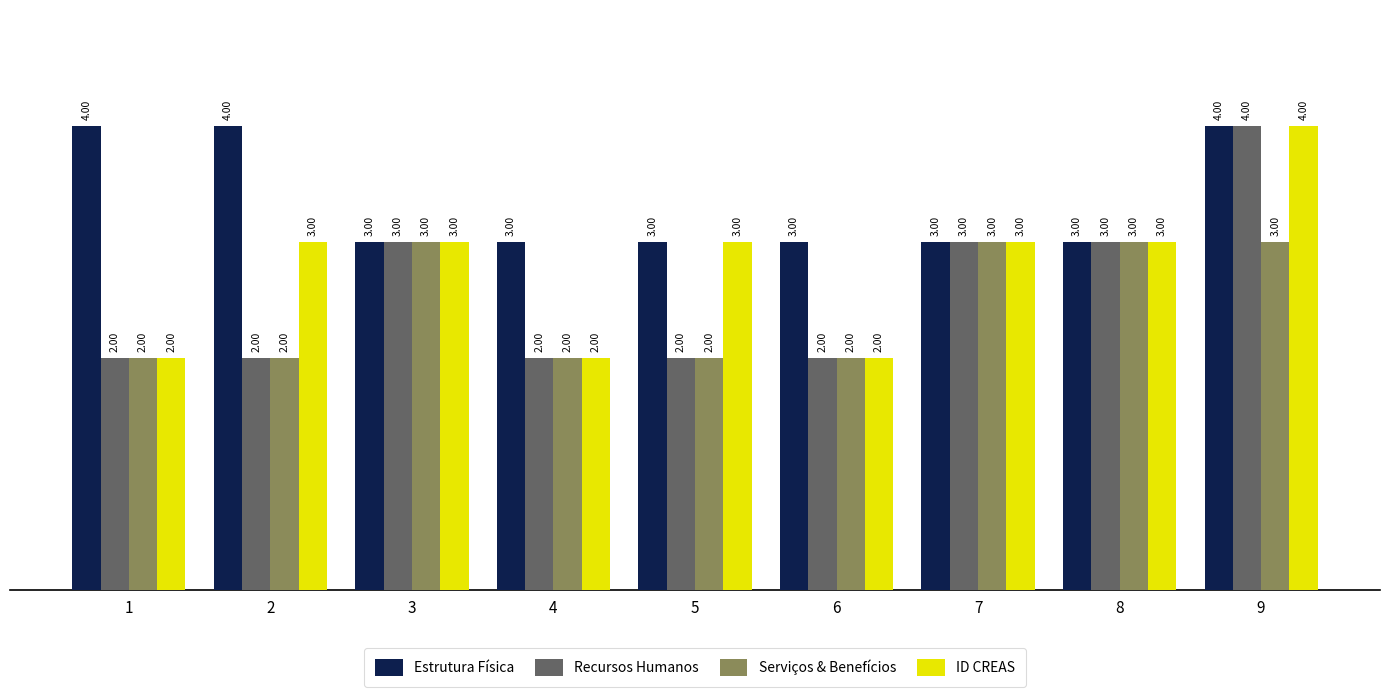

Reading left to right, transcribe all the data shown in this chart.

Estrutura Física: 1=4	2=4	3=3	4=3	5=3	6=3	7=3	8=3	9=4
Recursos Humanos: 1=2	2=2	3=3	4=2	5=2	6=2	7=3	8=3	9=4
Serviços & Benefícios: 1=2	2=2	3=3	4=2	5=2	6=2	7=3	8=3	9=3
ID CREAS: 1=2	2=3	3=3	4=2	5=3	6=2	7=3	8=3	9=4